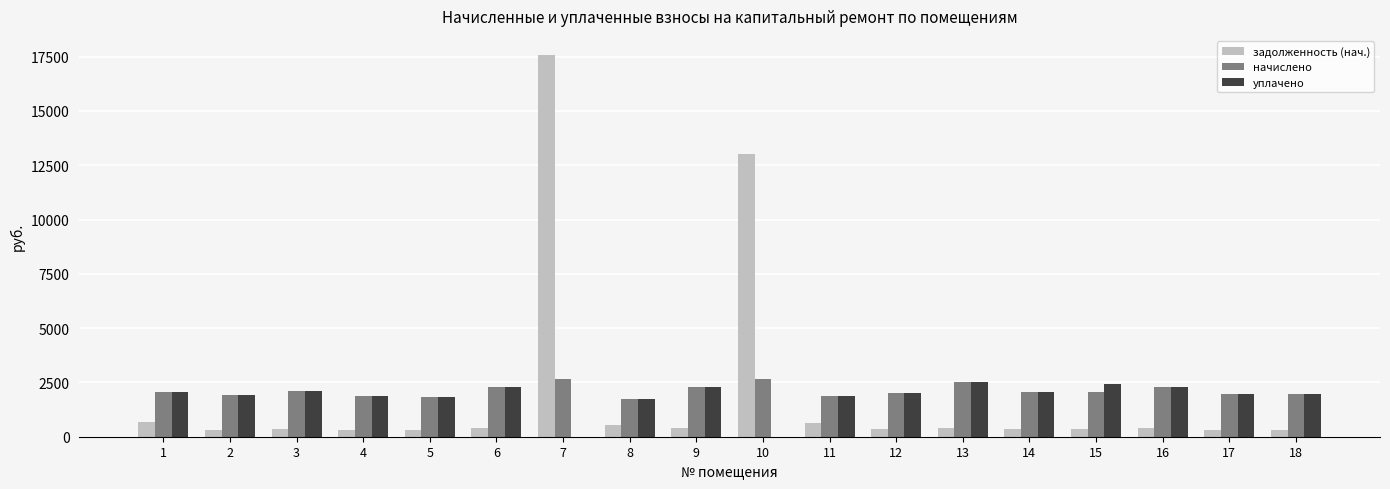

What is the sum of all задолженность (нач.) values?

36967.0